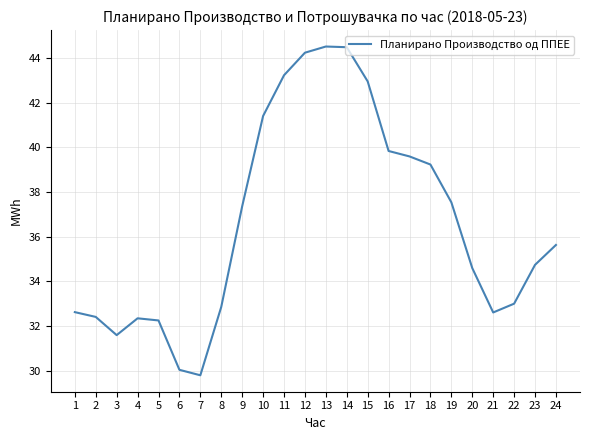

What is the maximum value shown in the chart?

44.5